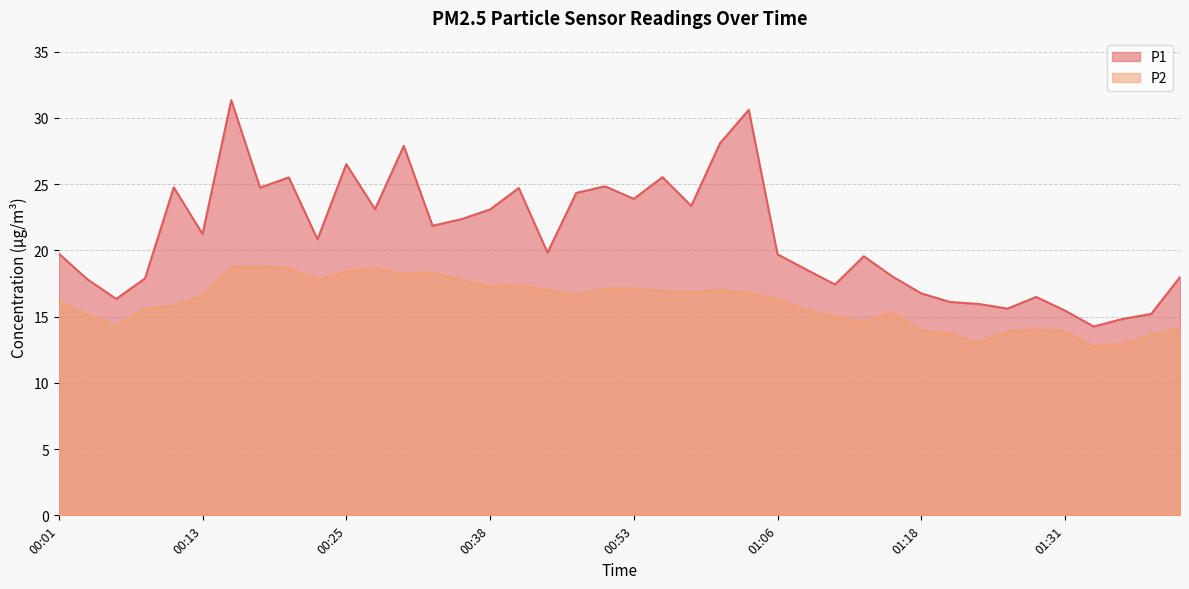

At which label does P2 reach its minimum?

01:33